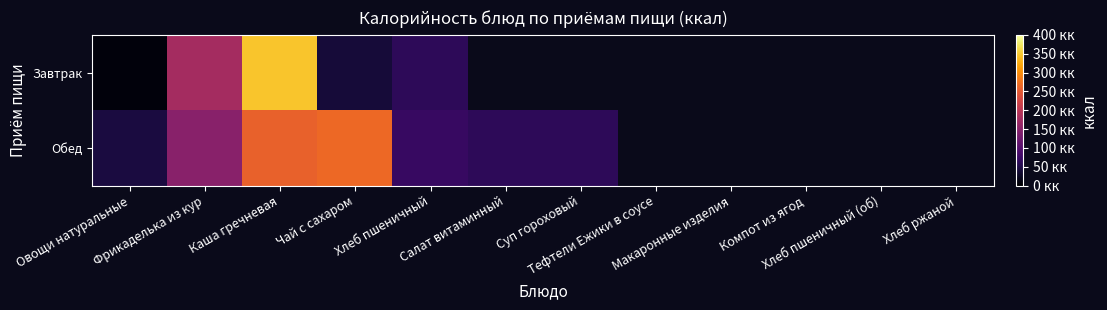

At which category does the chart reach its minimum across all series?

Овощи натуральные